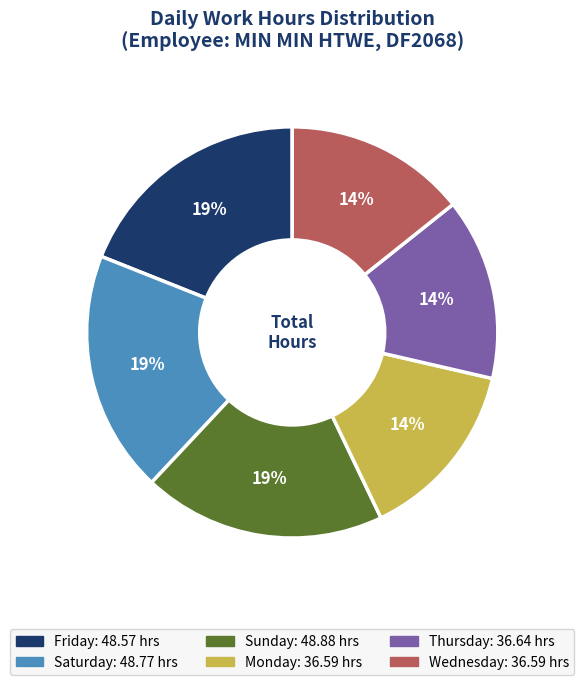

How many slices are in this pie chart?

6